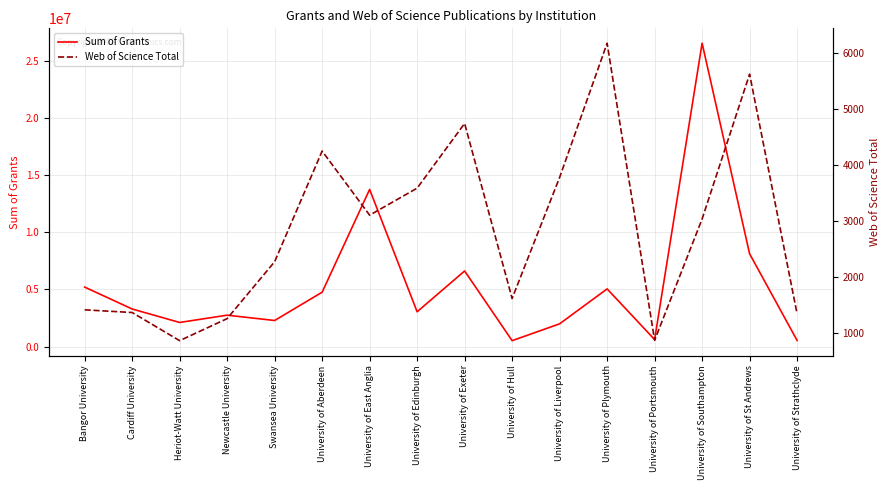

What is the approximate value of Web of Science Total at Cardiff University, to the nearest 100?

1400